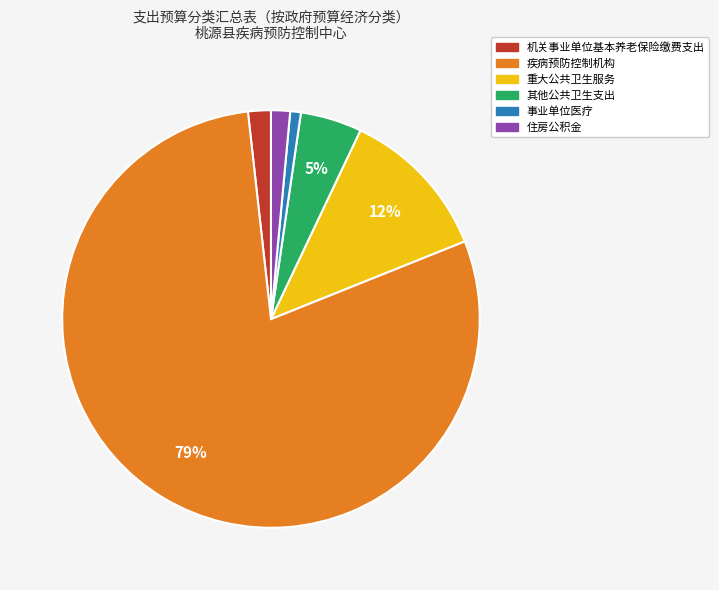

What is the largest slice in the pie chart?

疾病预防控制机构